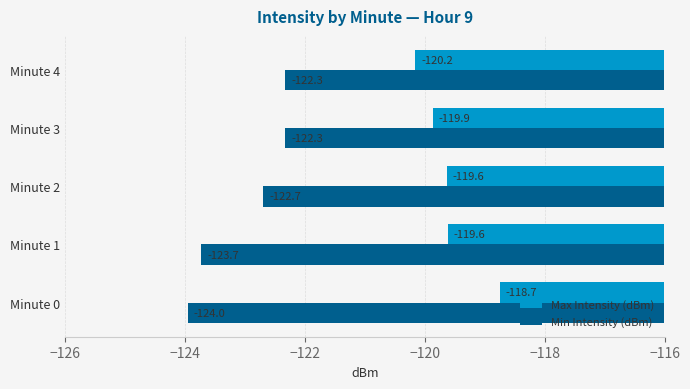

What are all the series names shown in the legend?

Max Intensity (dBm), Min Intensity (dBm)